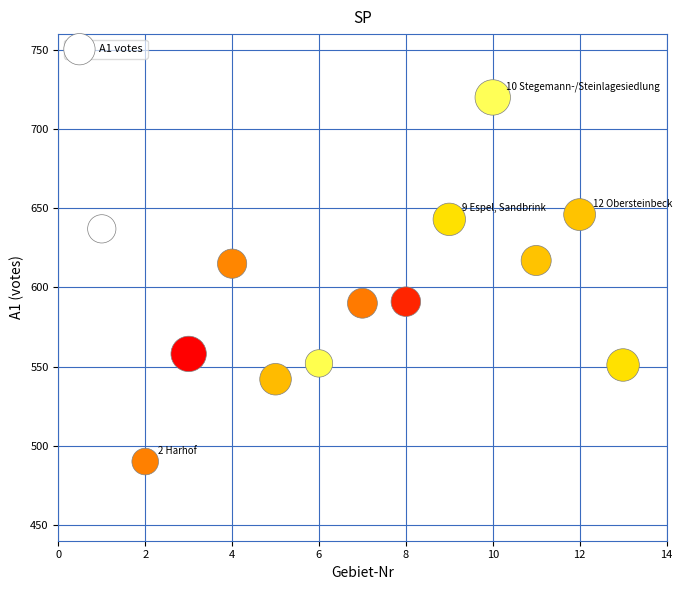

What is the range of Y values (max minus min)?

230